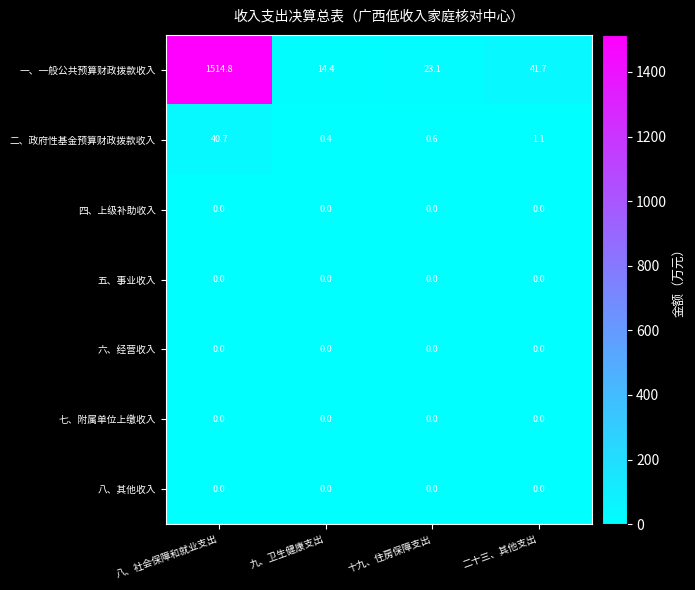

What is the sum of all 二、政府性基金预算财政拨款收入 values?

42.8